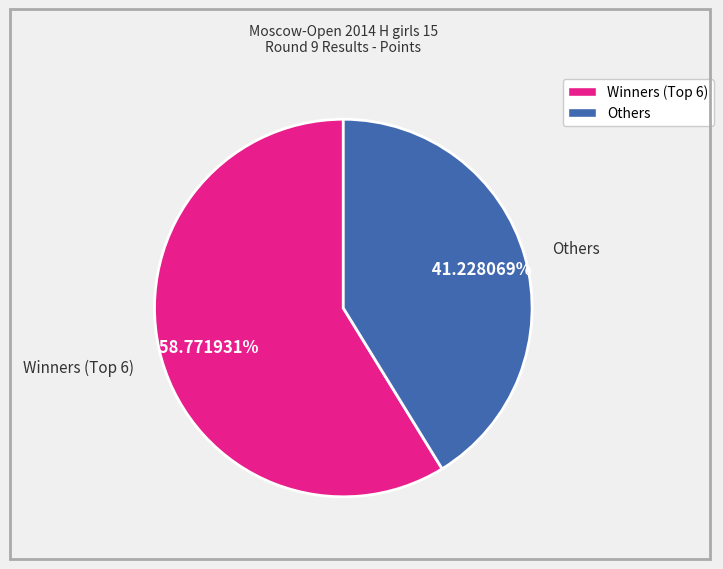

Which category has the smallest portion of the pie?

Others